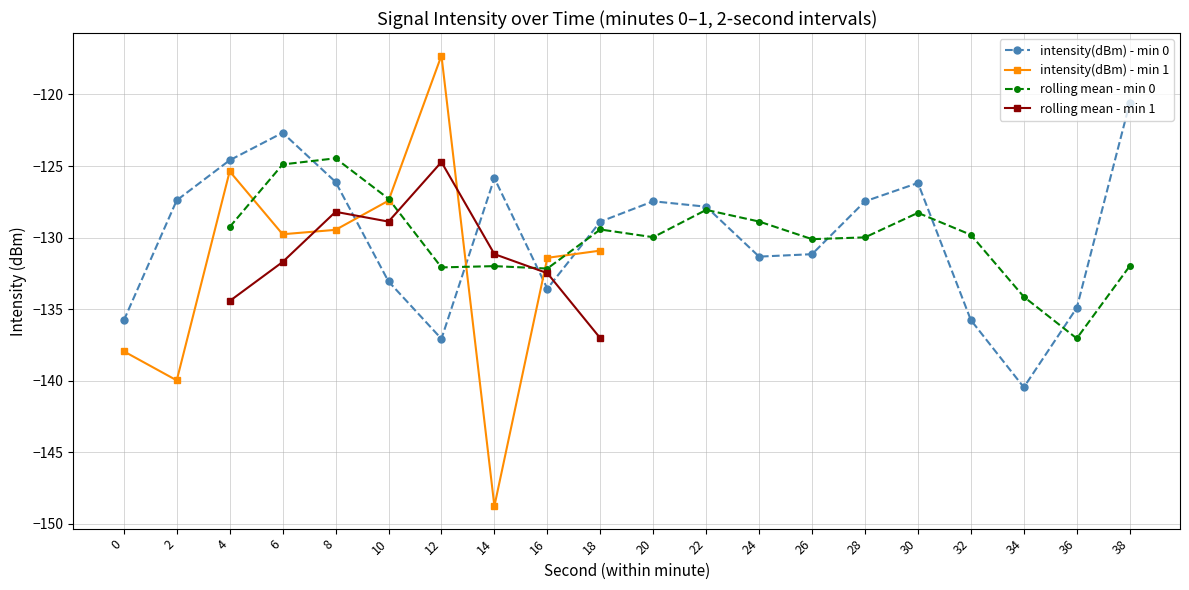

Rank the categories by value from lowest to highest.

34, 12, 0, 32, 36, 16, 10, 24, 26, 18, 22, 28, 20, 2, 30, 8, 14, 4, 6, 38